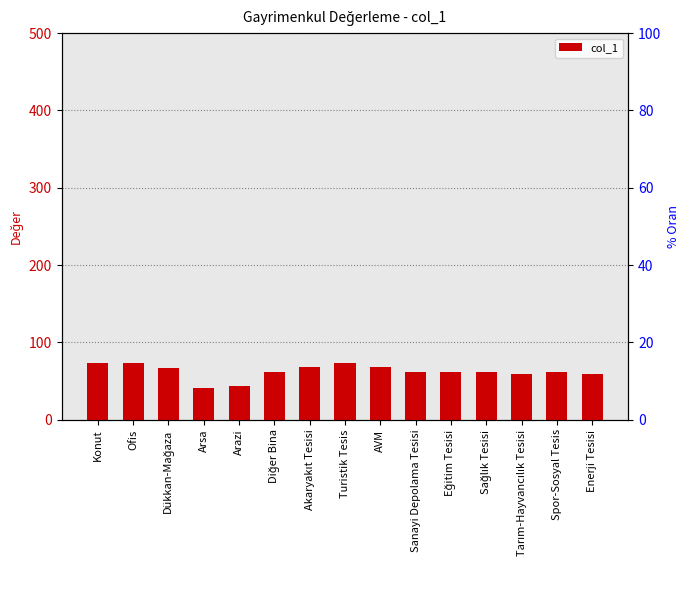

What is the change in value from Sağlık Tesisi to Enerji Tesisi?

-3